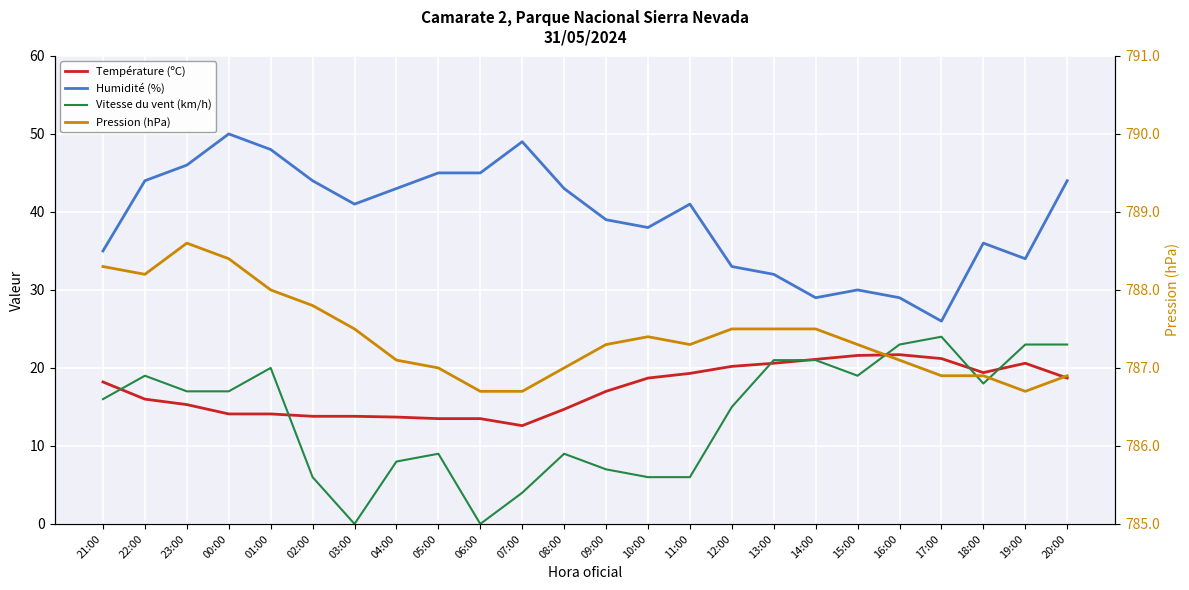

Does the chart display data point markers on the line(s)?

No